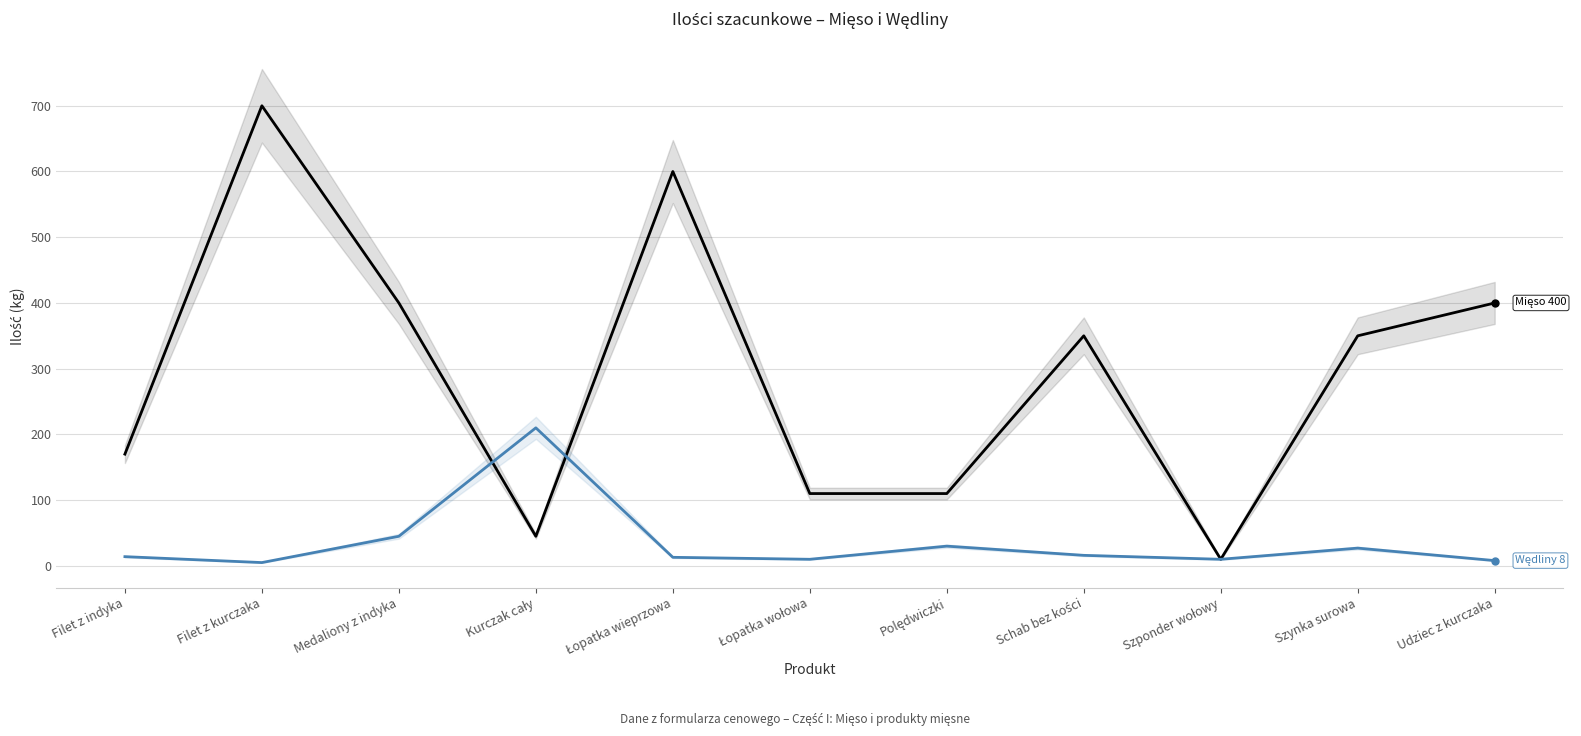

Which series has the largest total across all categories?

Mięso (ilość szacunkowa)